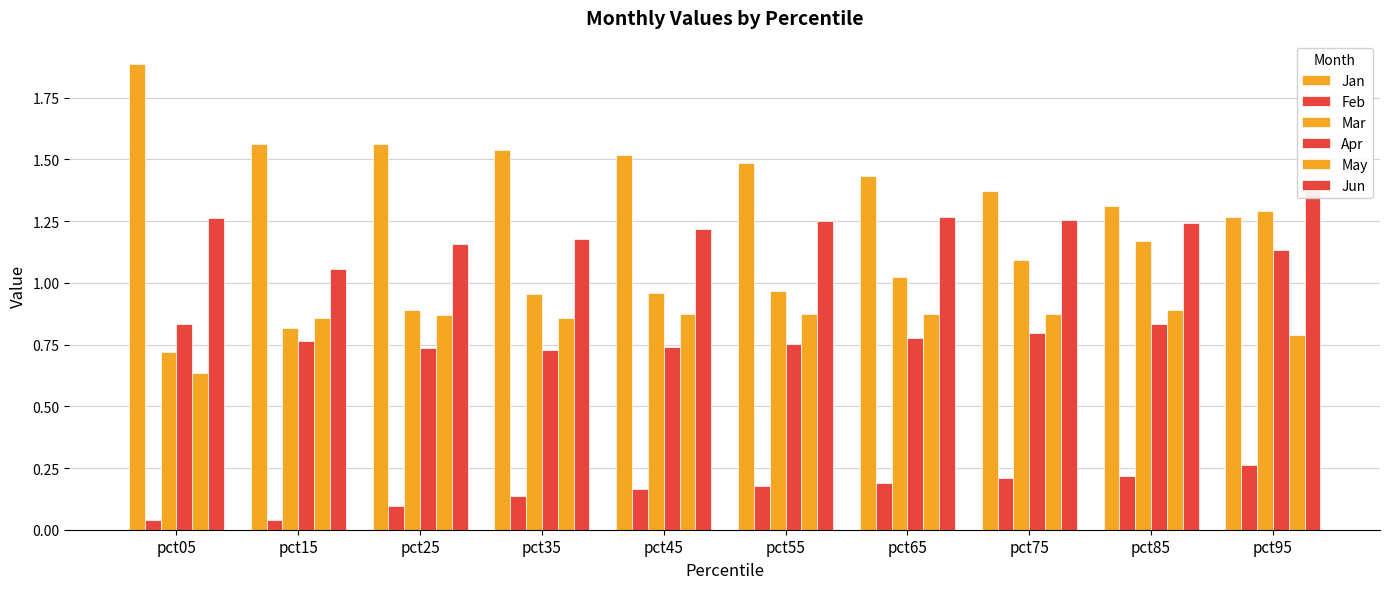

What is the spread (max minus min) of values at pct25?

1.5